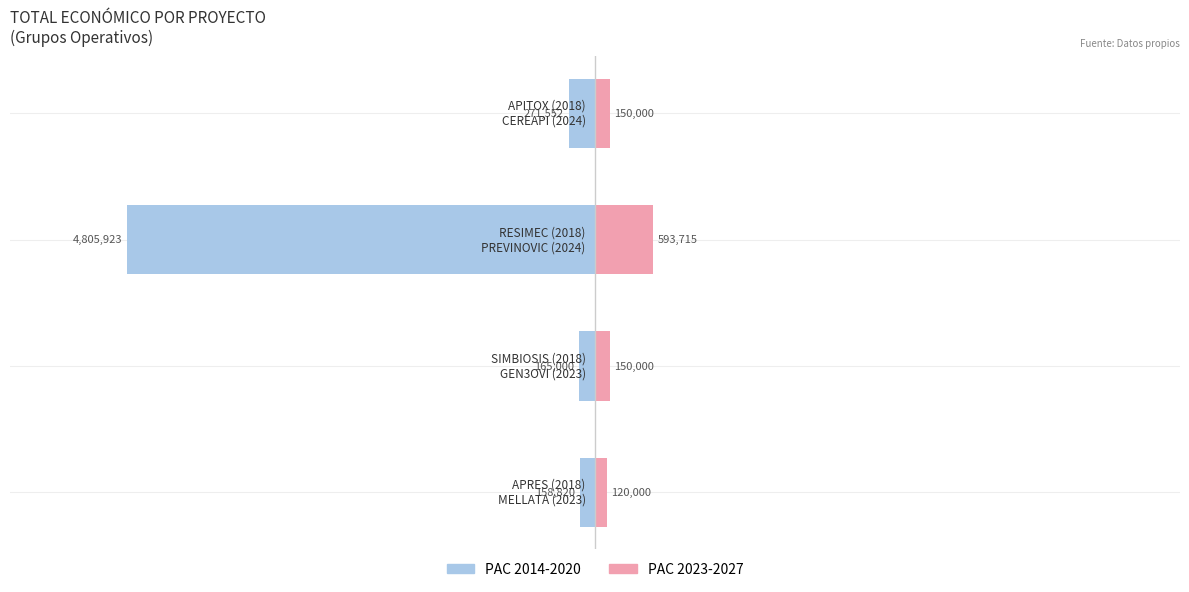

Reading left to right, extract all data points from this chart.

PAC 2014-2020: −8=-158820	−6=-165000	−4=-4805923	−2=-271552
PAC 2023-2027: −8=120000	−6=150000	−4=593715	−2=150000